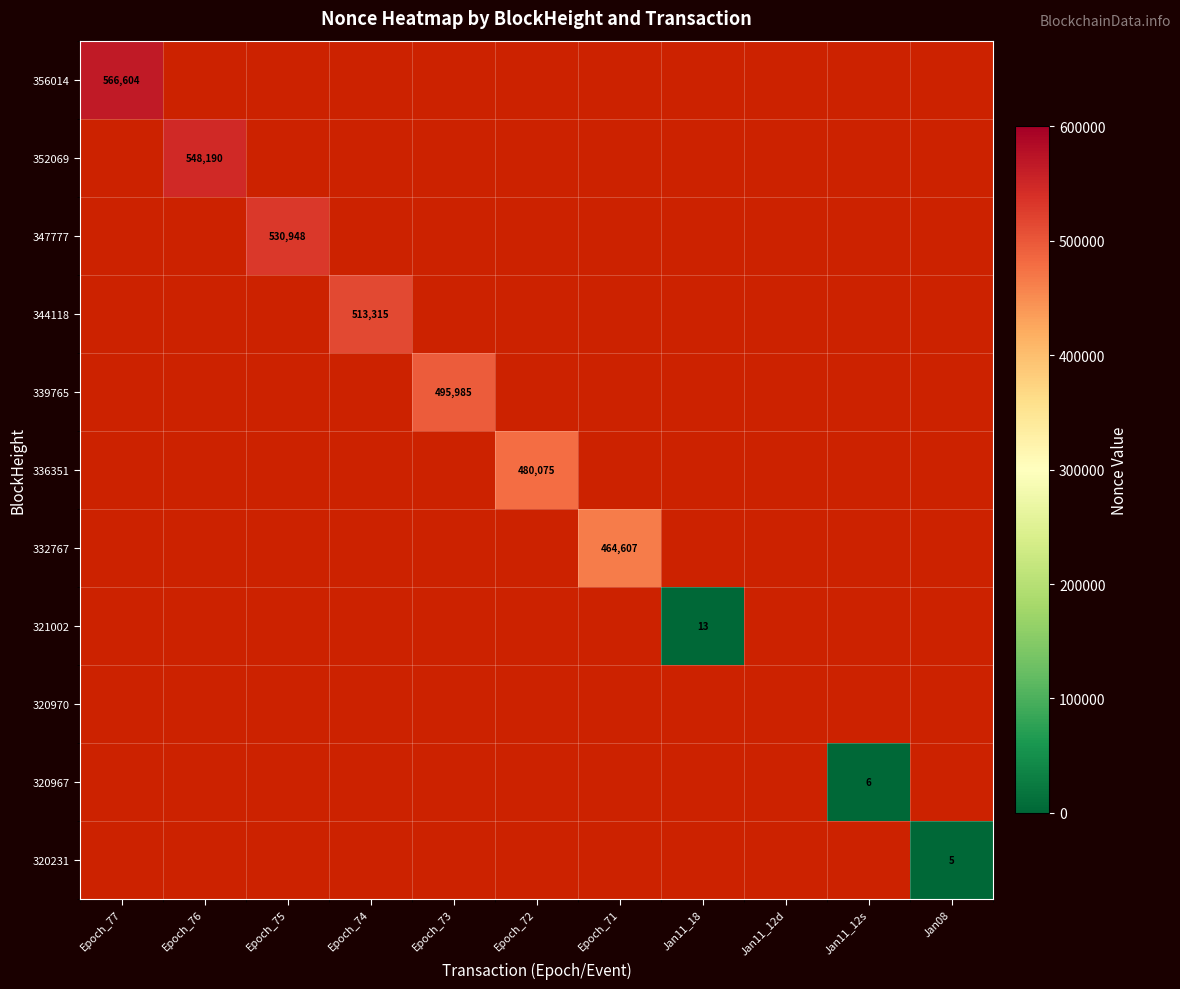

Which series has the largest range (max minus min)?

356014